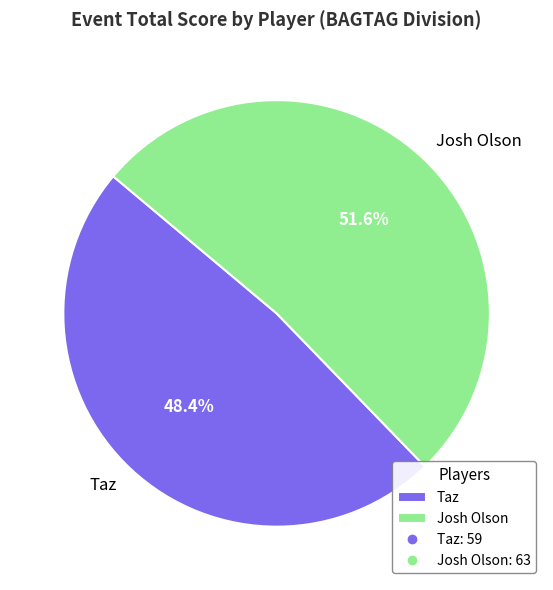

How many segments does this pie chart have?

2